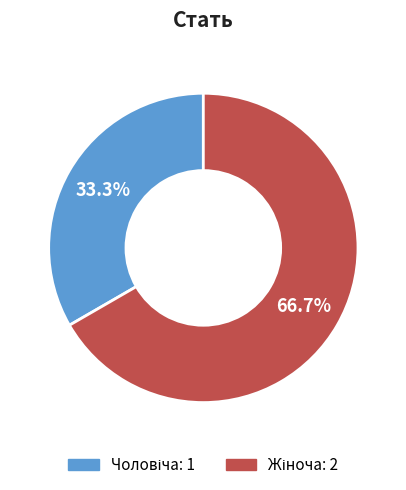

Is there any slice that represents more than half of the pie?

Yes